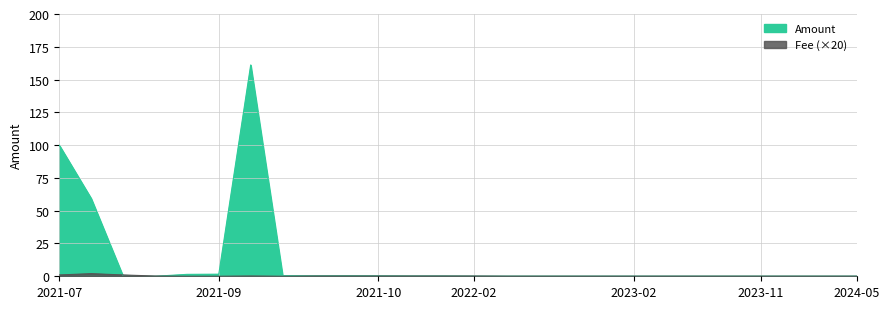

At which label does Amount reach its peak?

2021-09-28